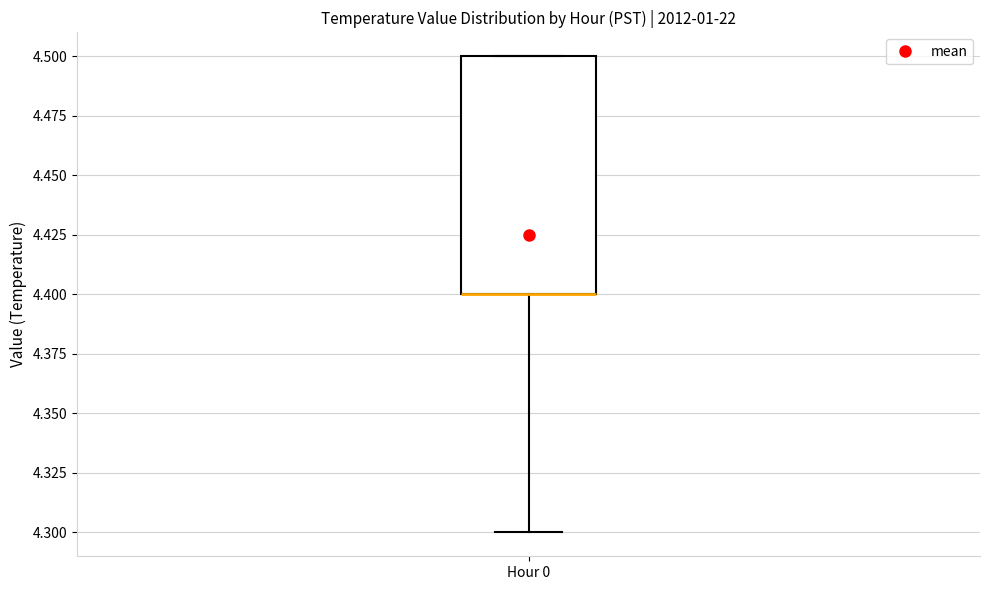

Where is the upper edge of the box for Hour 0 on the y-axis? The values are not printed on the chart, so give them approximately, as read against the axis.

4.5